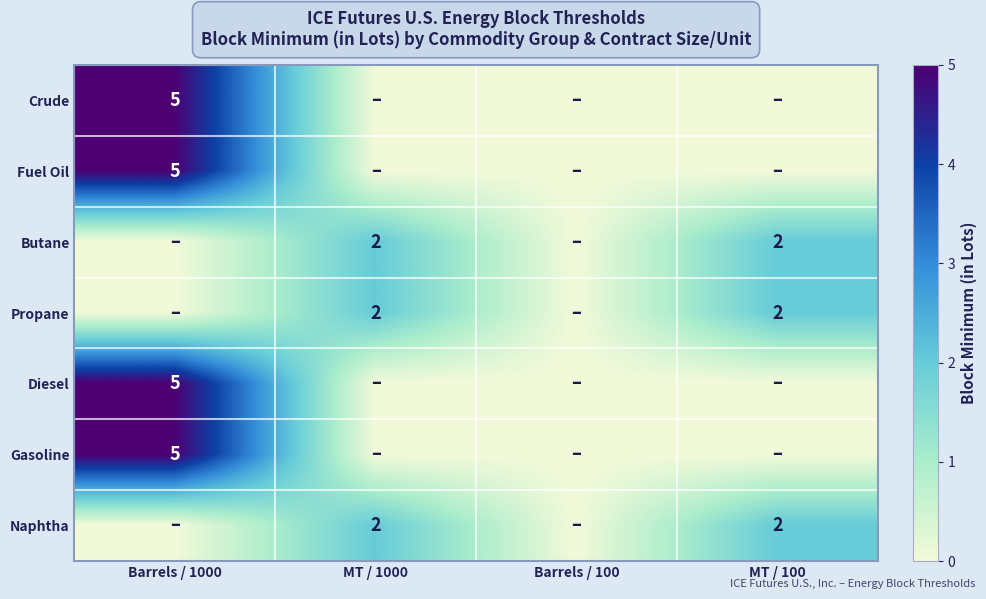

What is the difference between the highest and lowest values at MT / 100?

2